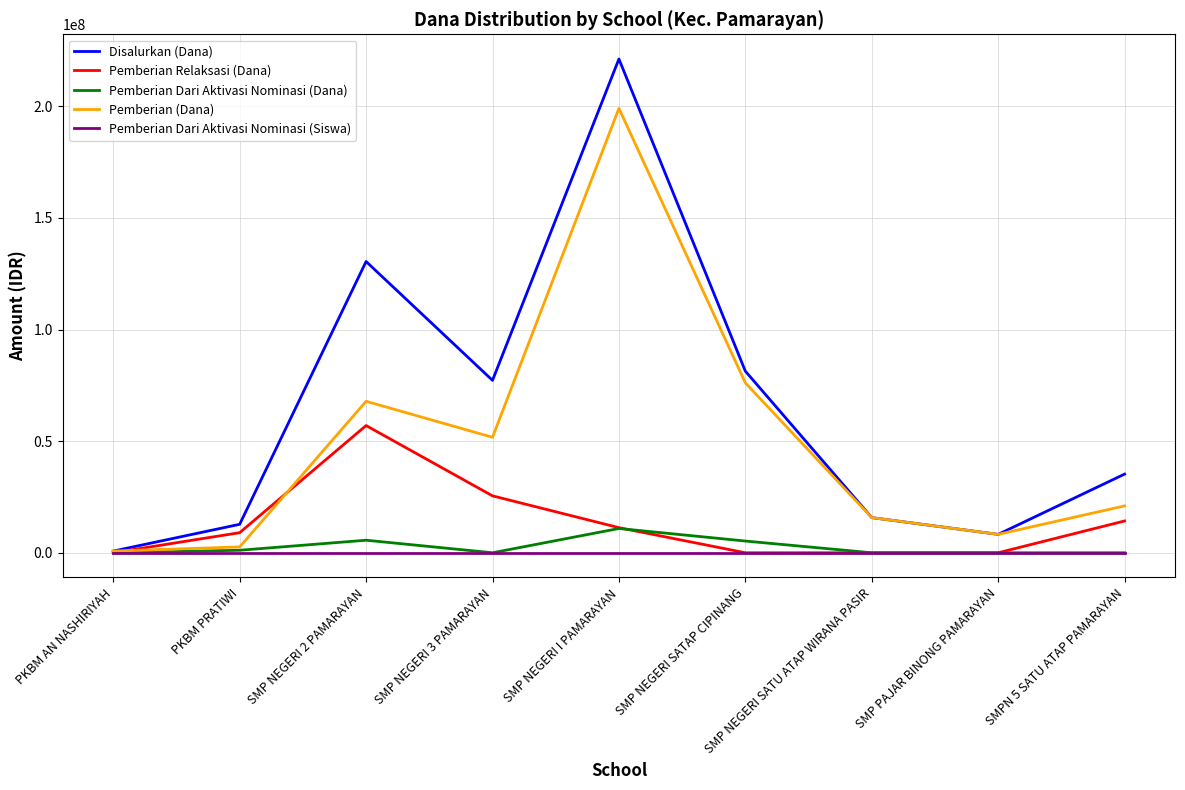

At which category is the sum across all series the highest?

SMP NEGERI I PAMARAYAN